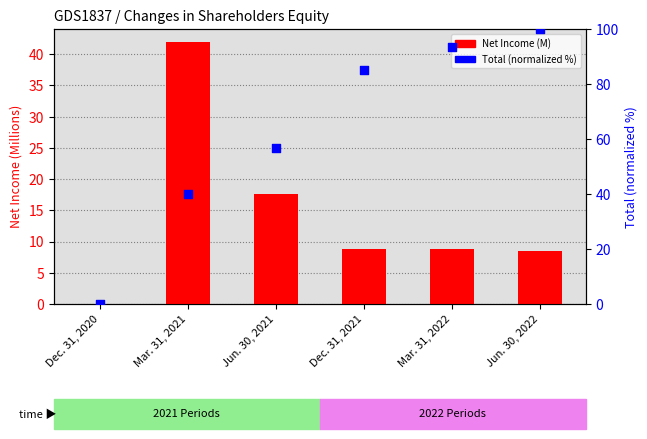

What are all the series names shown in the legend?

Net Income (M), Total (normalized %)